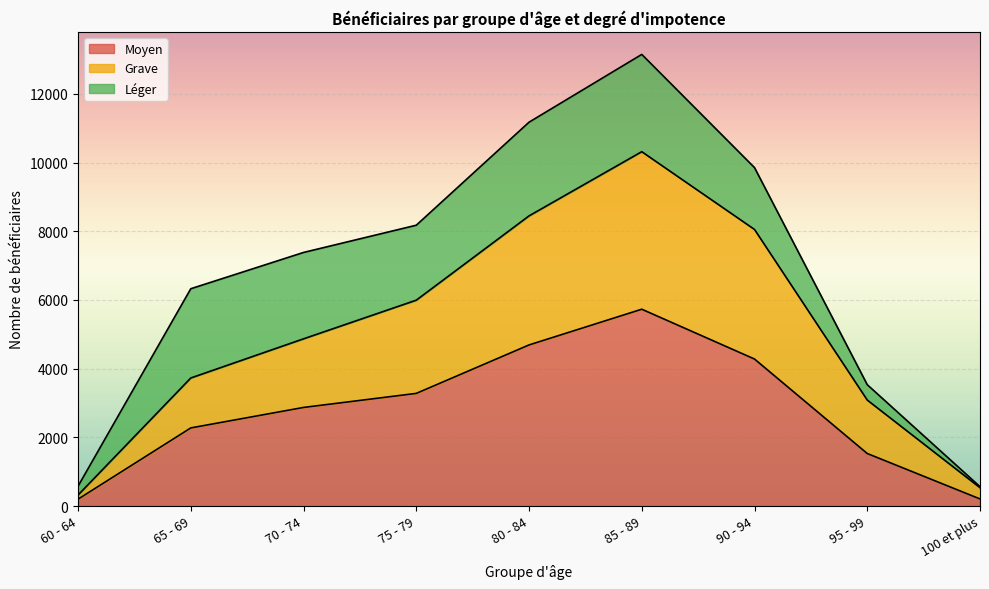

What is the total value across all series at 75 - 79?

8175